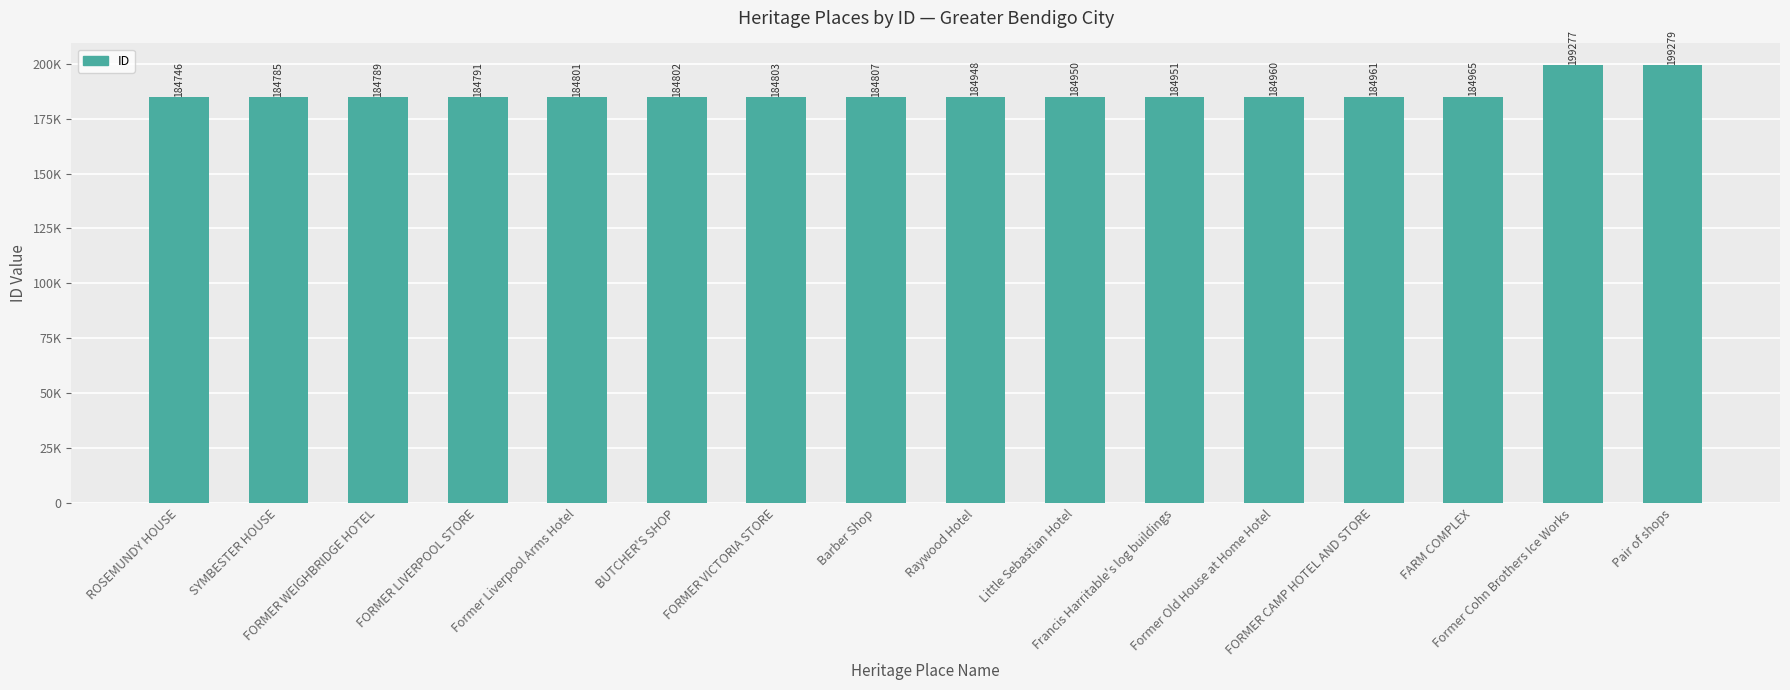

What is the value of the 3rd bar from the left?

184789